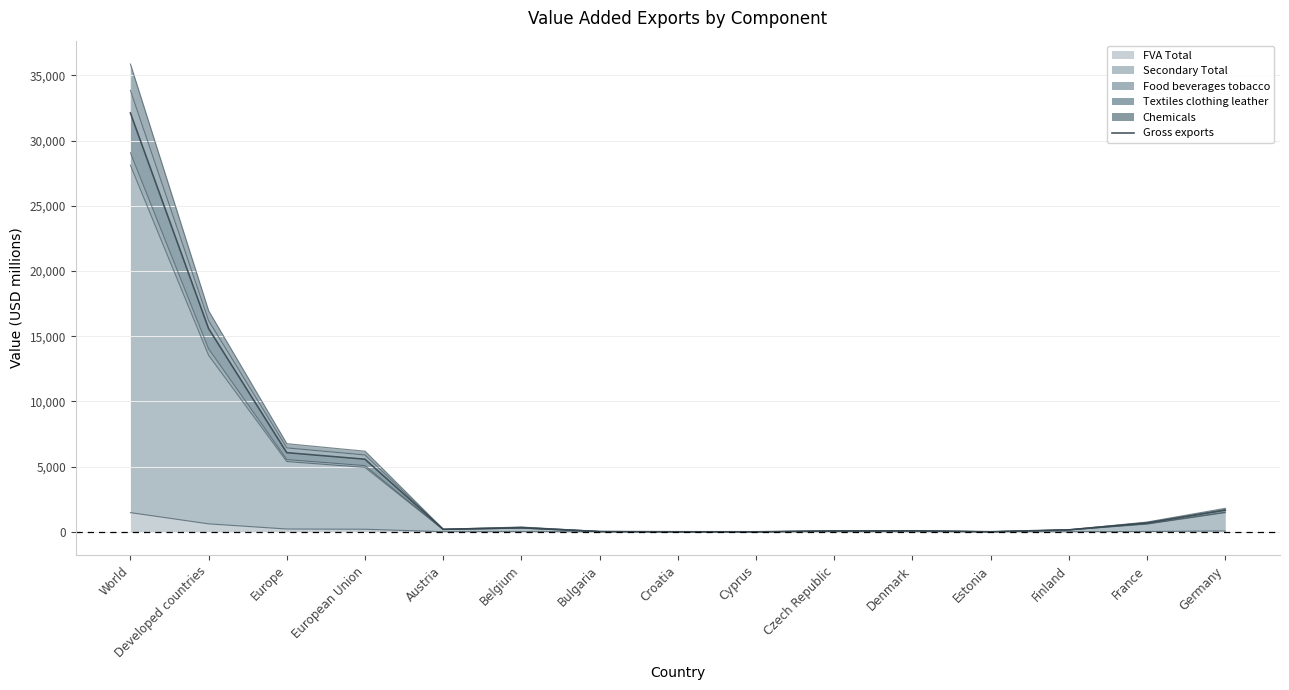

List the labels in order of value, largest first.

World, Developed countries, Europe, European Union, Germany, France, Belgium, Austria, Finland, Denmark, Czech Republic, Bulgaria, Estonia, Croatia, Cyprus